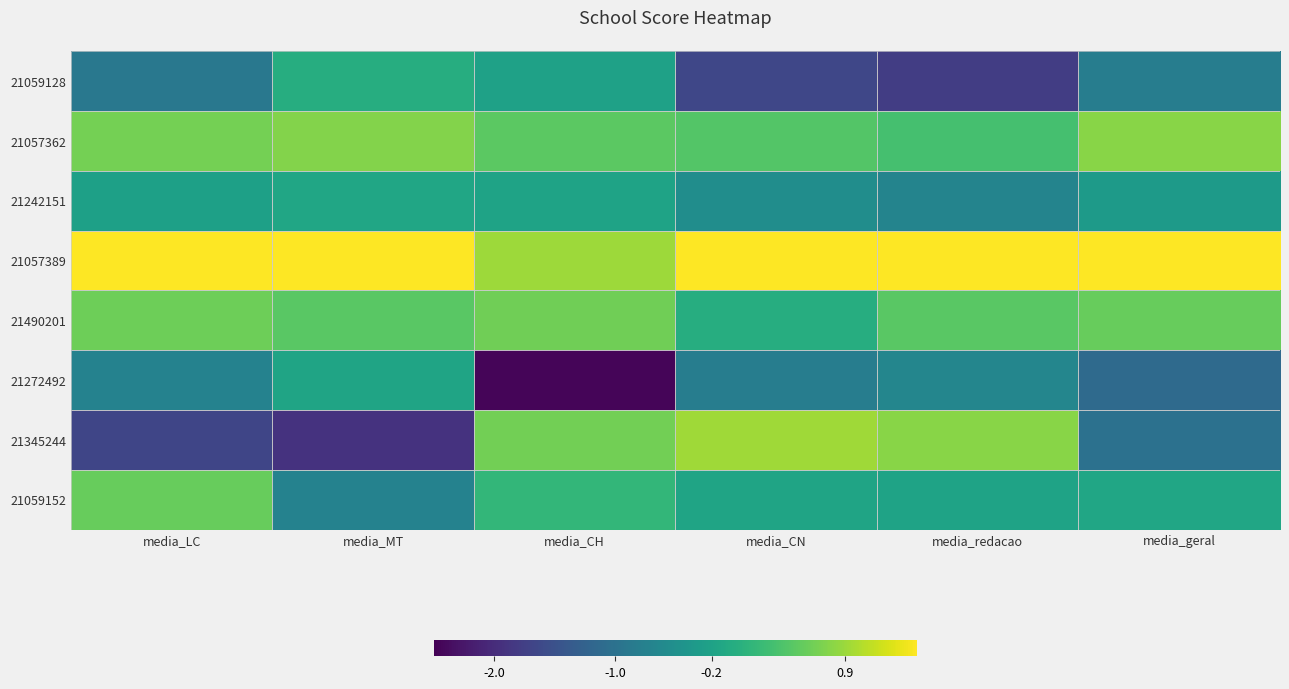

Which series has the widest spread of values?

21345244